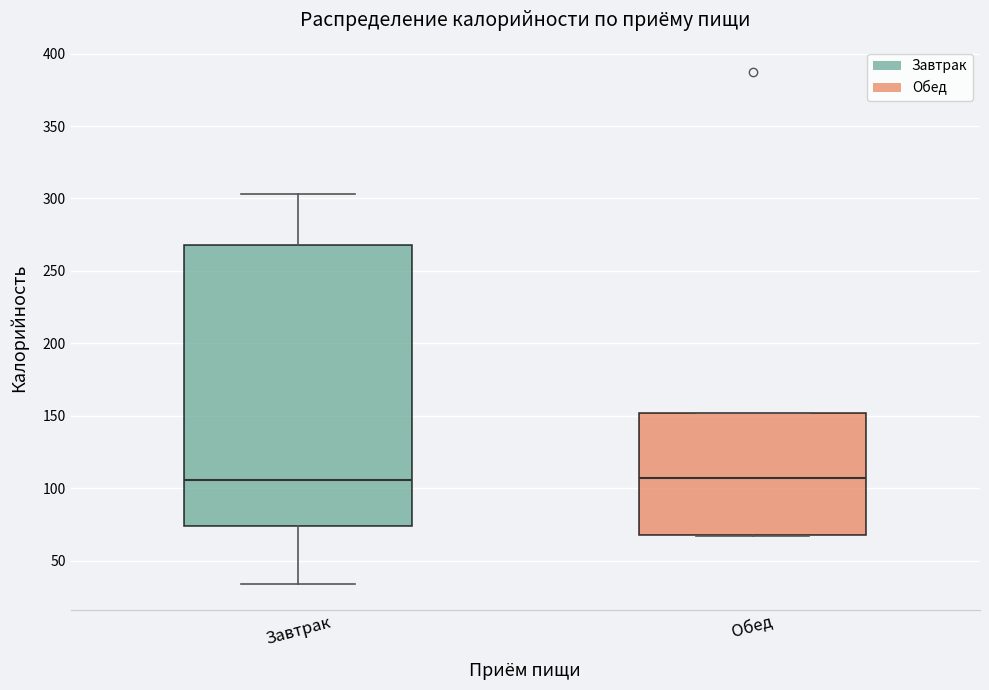

Reading left to right, read every box against the y-axis: the position of its median line, the range the box covers, and the ends of its whiskers. The values are not printed on the chart, so give them approximately, as read against the axis.

Завтрак: median 105, box 75 to 270, whiskers 35 to 305
Обед: median 105, box 70 to 150, whiskers 65 to 150